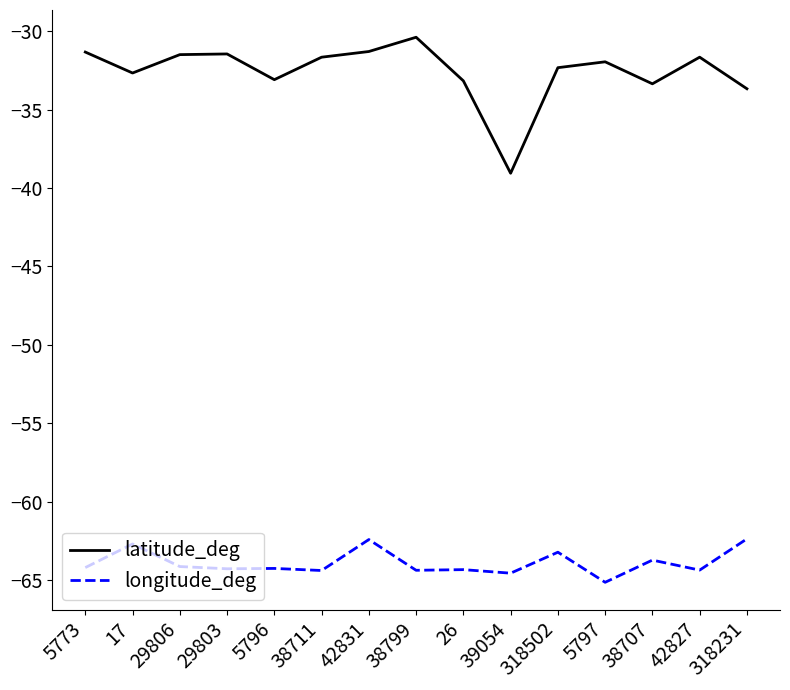

At which label is latitude_deg closest to -34?

318231